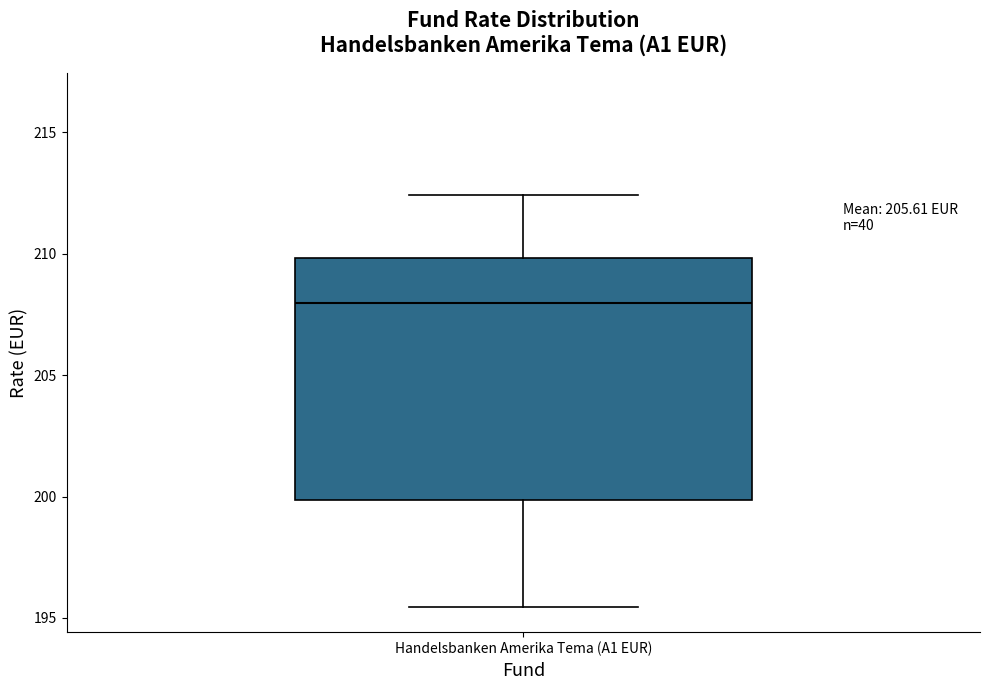

Transcribe this box plot: give where the median line is, the range the box spans, and where the two whiskers end, as read against the y-axis. The values are not printed on the chart, so give them approximately, as read against the axis.

median 208.0, box 200.0 to 210.0, whiskers 195.5 to 212.5